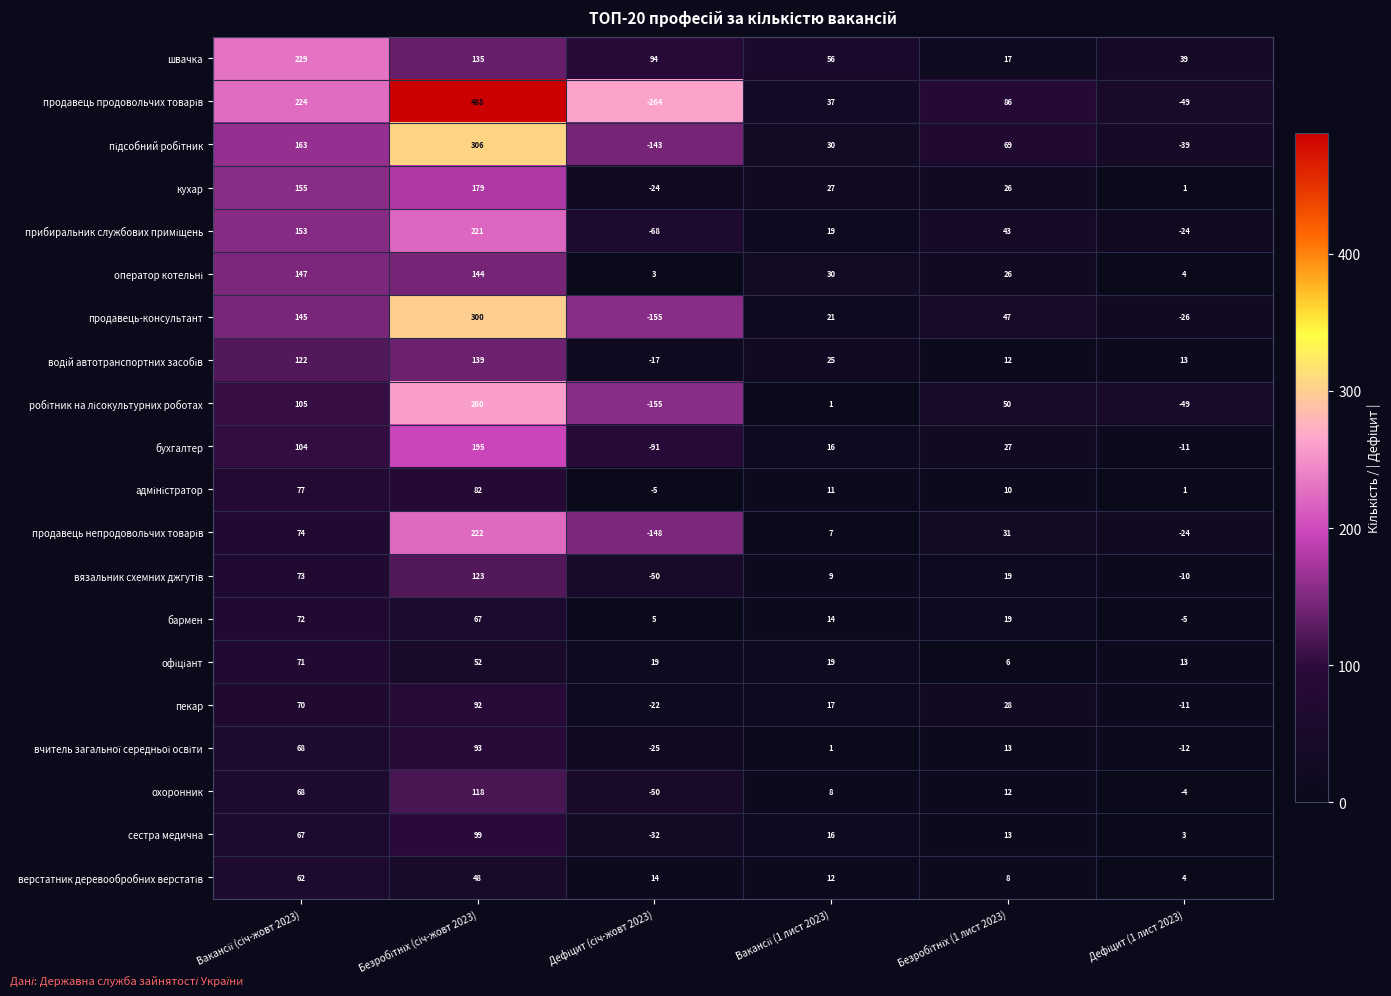

What is the smallest value displayed?

-264